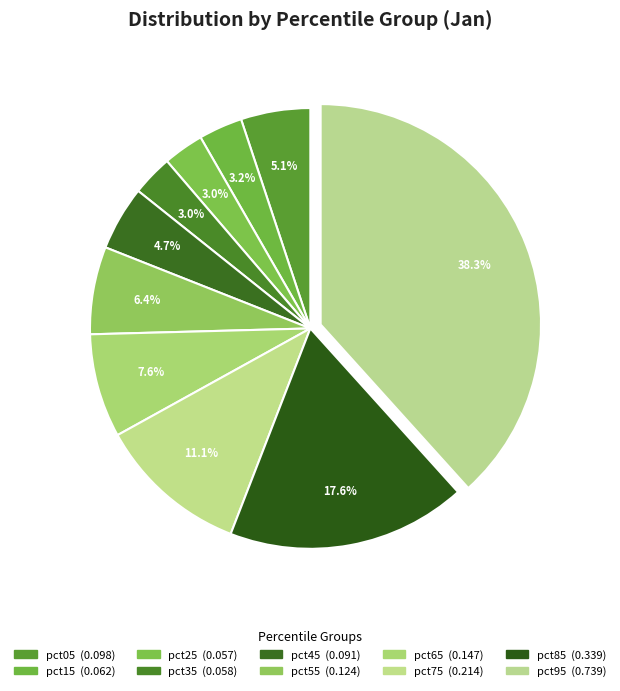

Which category has the biggest portion of the pie?

pct95